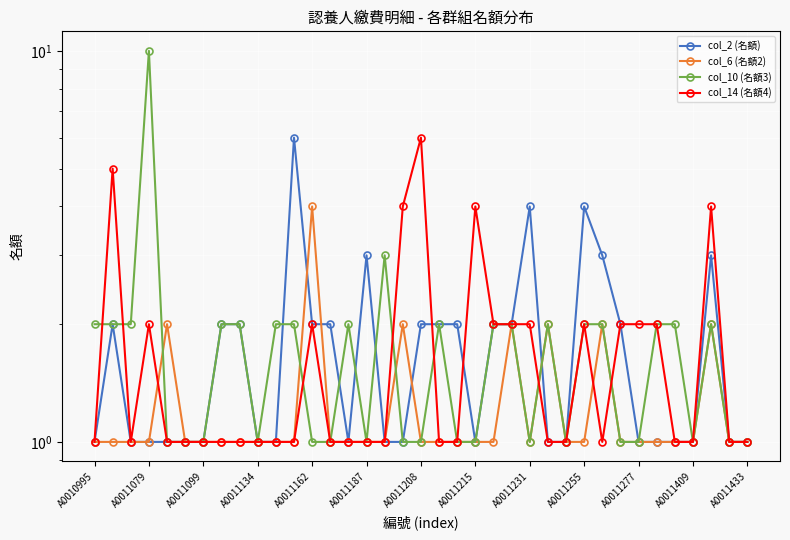

What is the sum of the col_2 (名額) values at 27 and A0011099?

5